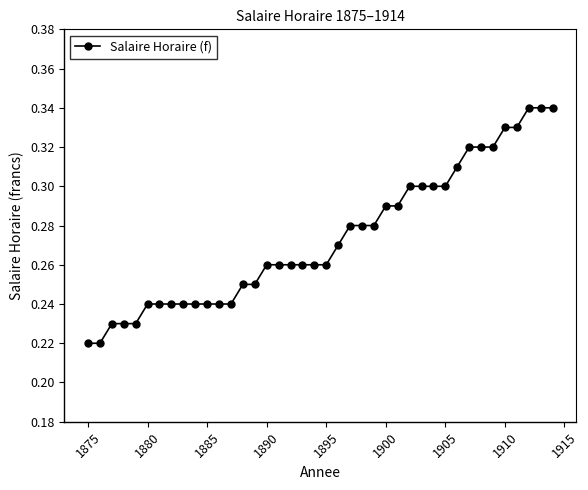

Count the values in the range 0 to 1.

40